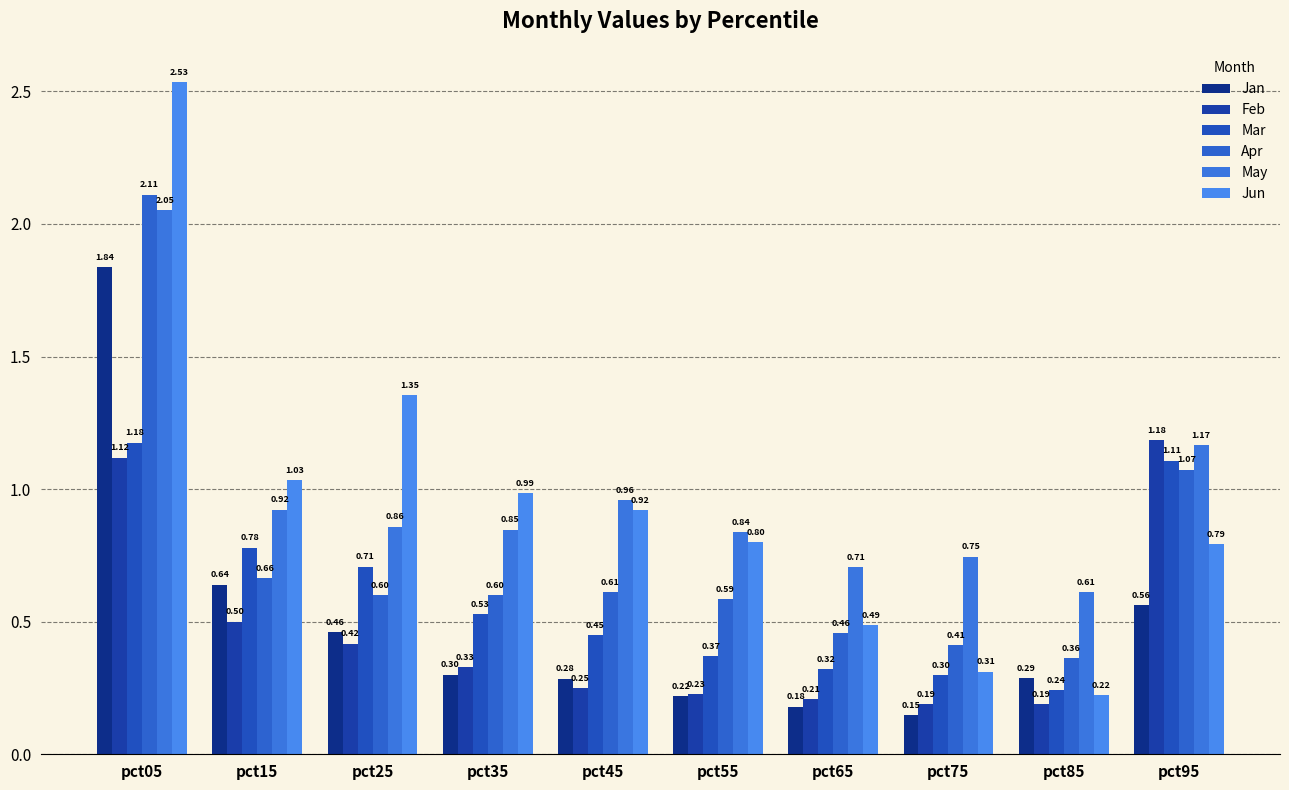

How many bars are there in total?

60